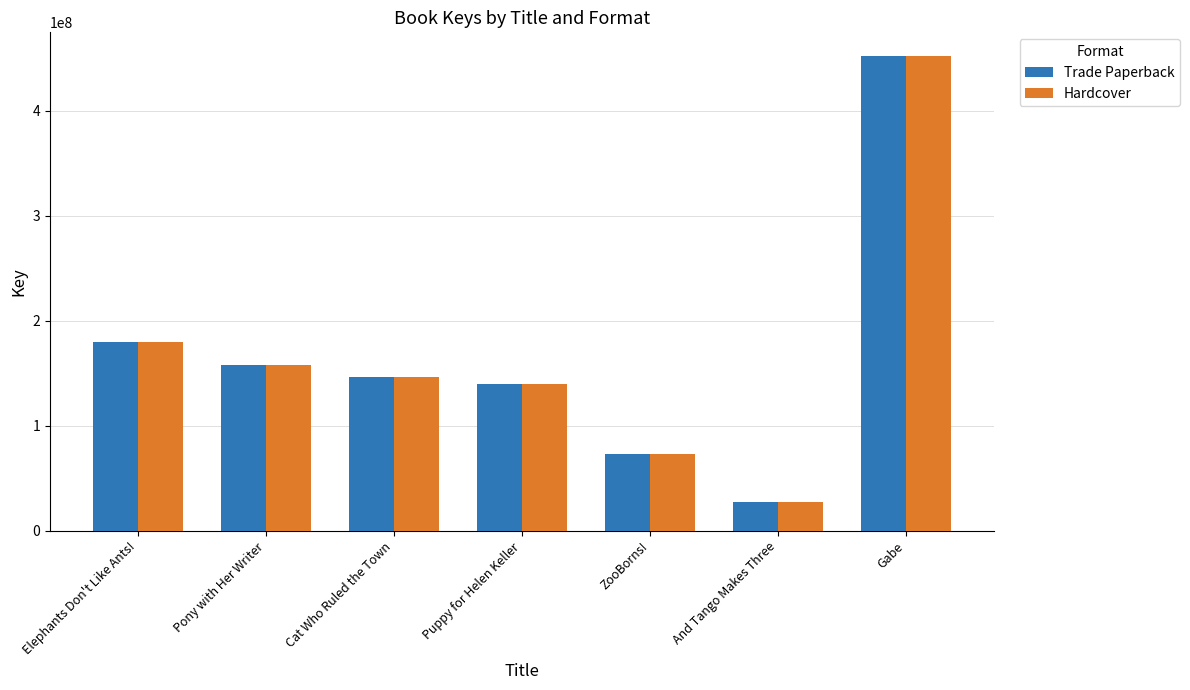

What is the label of the 7th bar from the right?

Elephants Don't Like Ants!